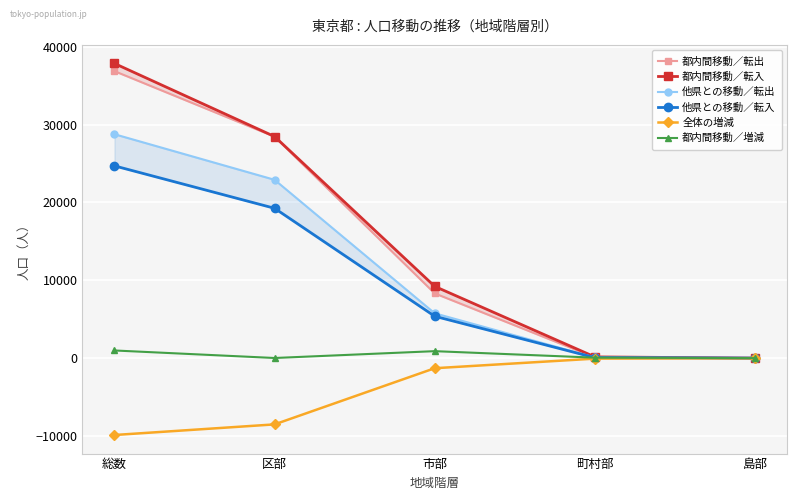

The value of 他県との移動／転入 at 町村部 is 62. True or false?

True